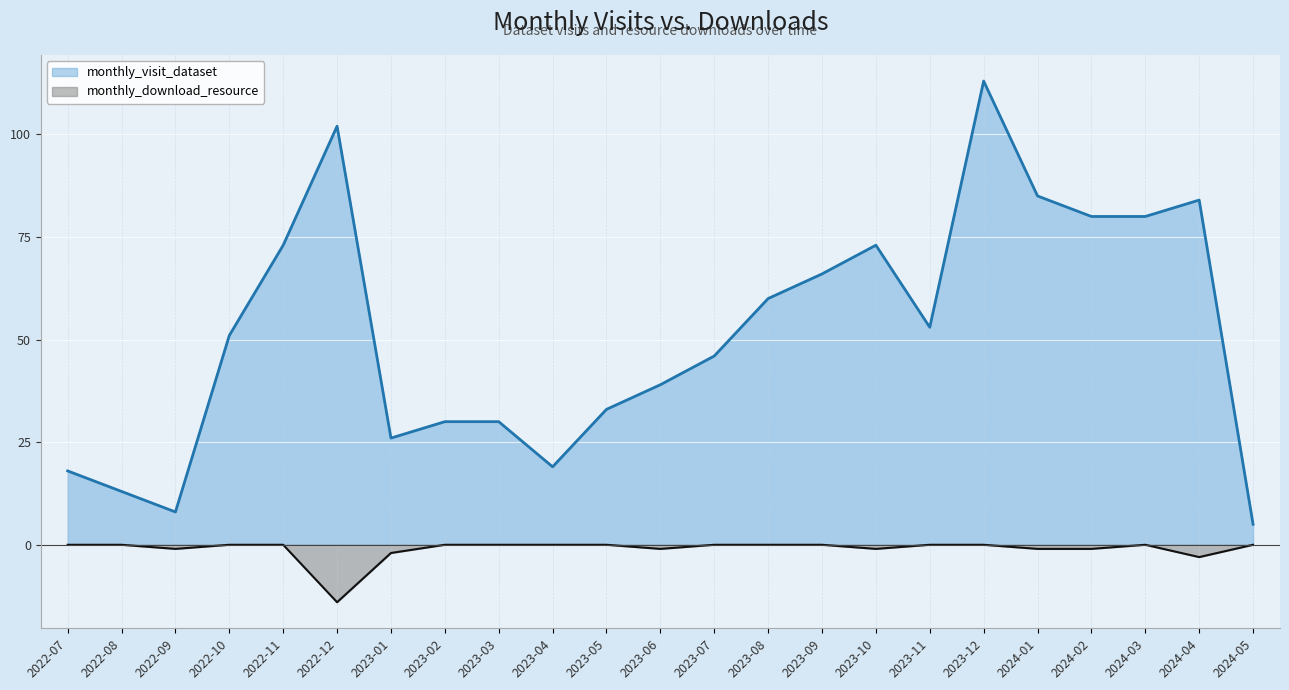

Reading left to right, transcribe all the data shown in this chart.

monthly_visit_dataset: 18	13	8	51	73	102	26	30	30	19	33	39	46	60	66	73	53	113	85	80	80	84	5
monthly_download_resource: 0	0	-1	0	0	-14	-2	0	0	0	0	-1	0	0	0	-1	0	0	-1	-1	0	-3	0